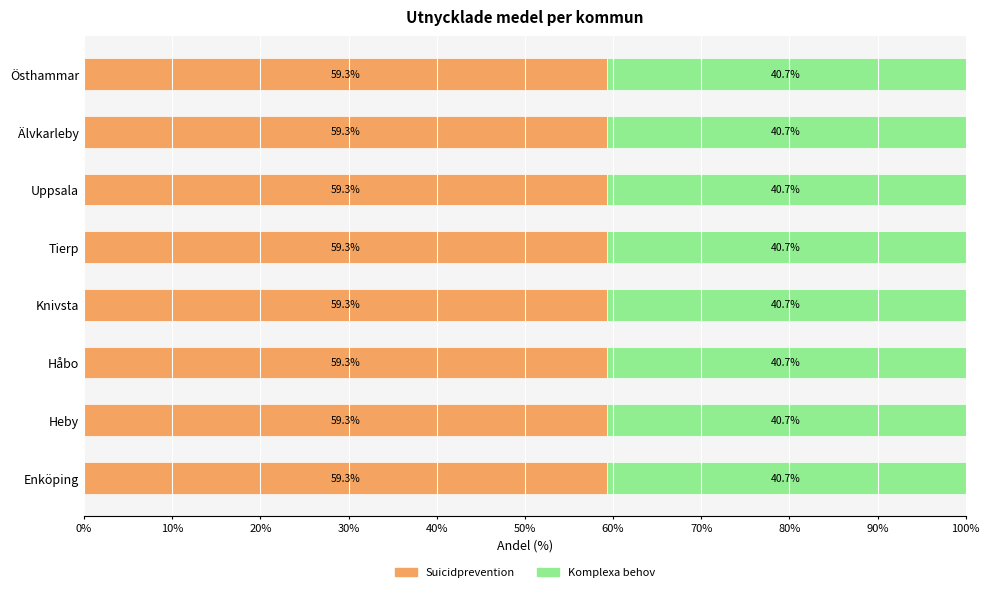

Is it true that Suicidprevention equals 59.3 at Östhammar?

True